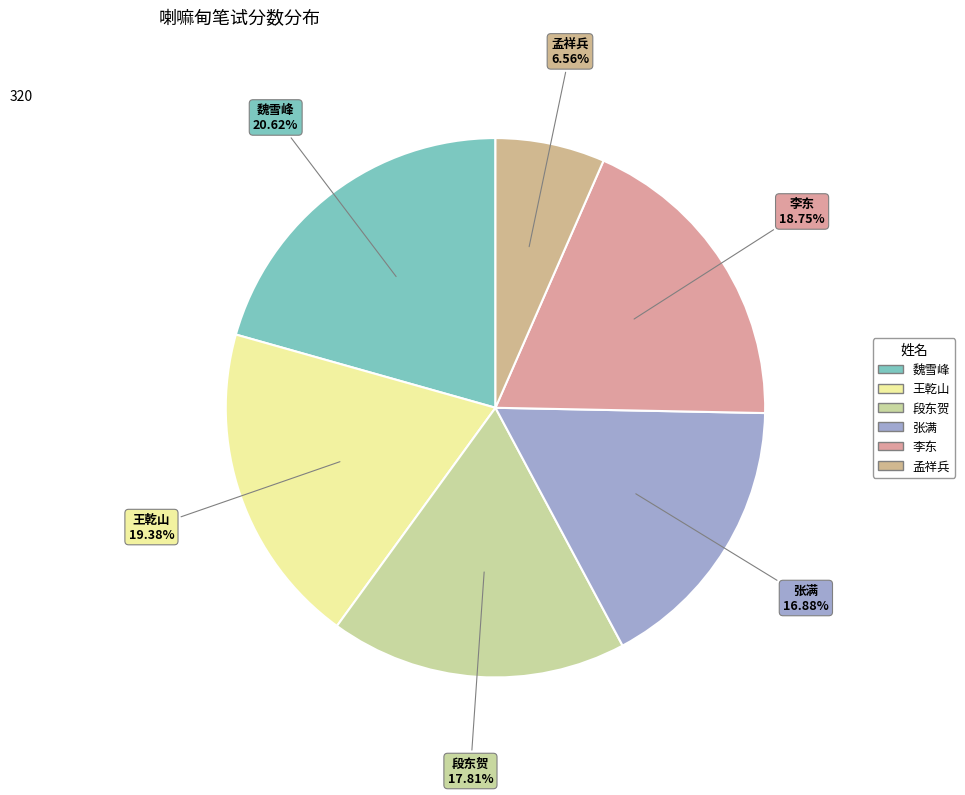

Is there any slice that represents more than half of the pie?

No